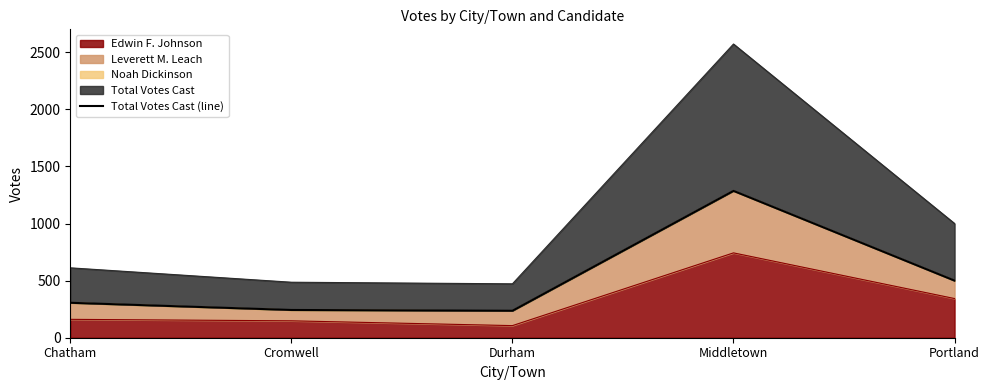

How many lines are shown in the chart?

1